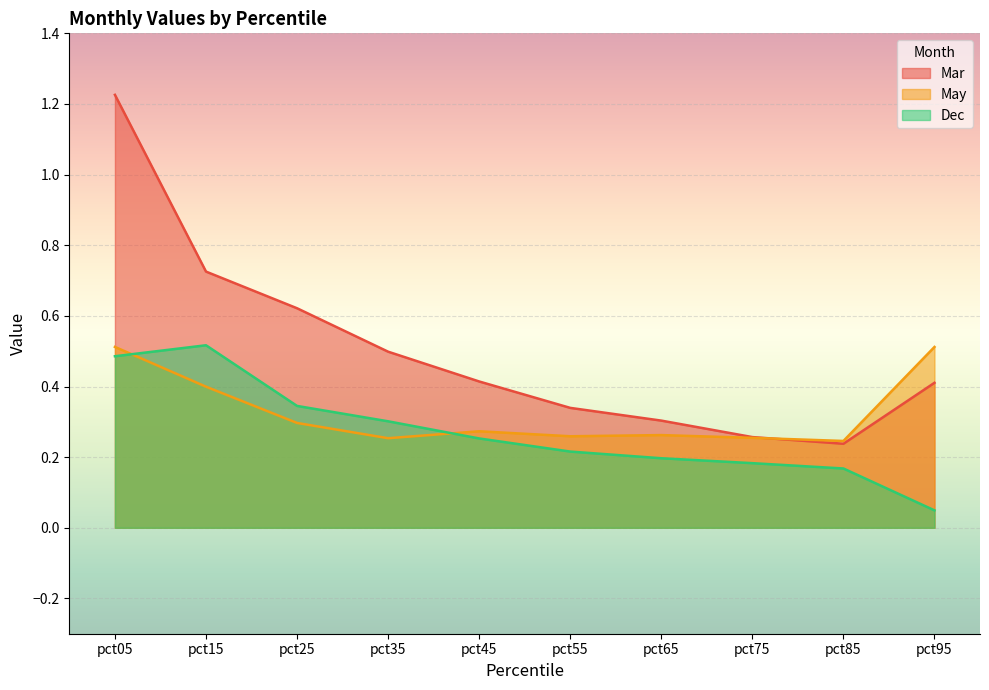

What is the highest value of the May series?

0.5